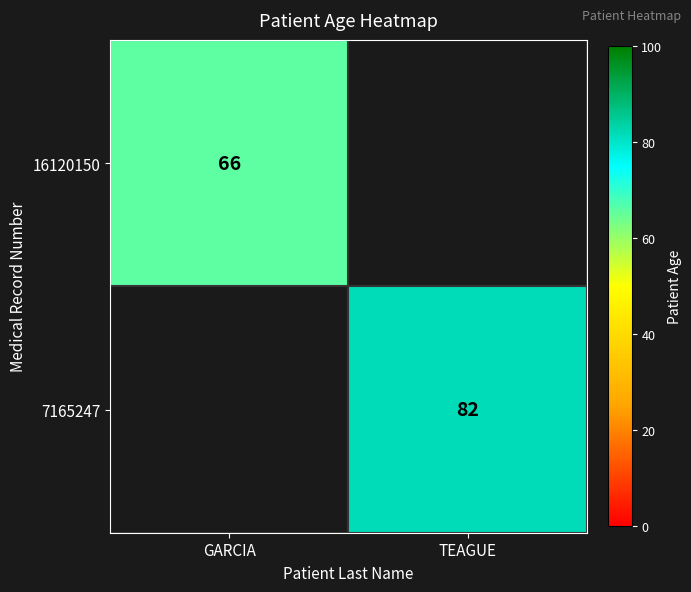

Is it true that 16120150 equals 24 at GARCIA?

False